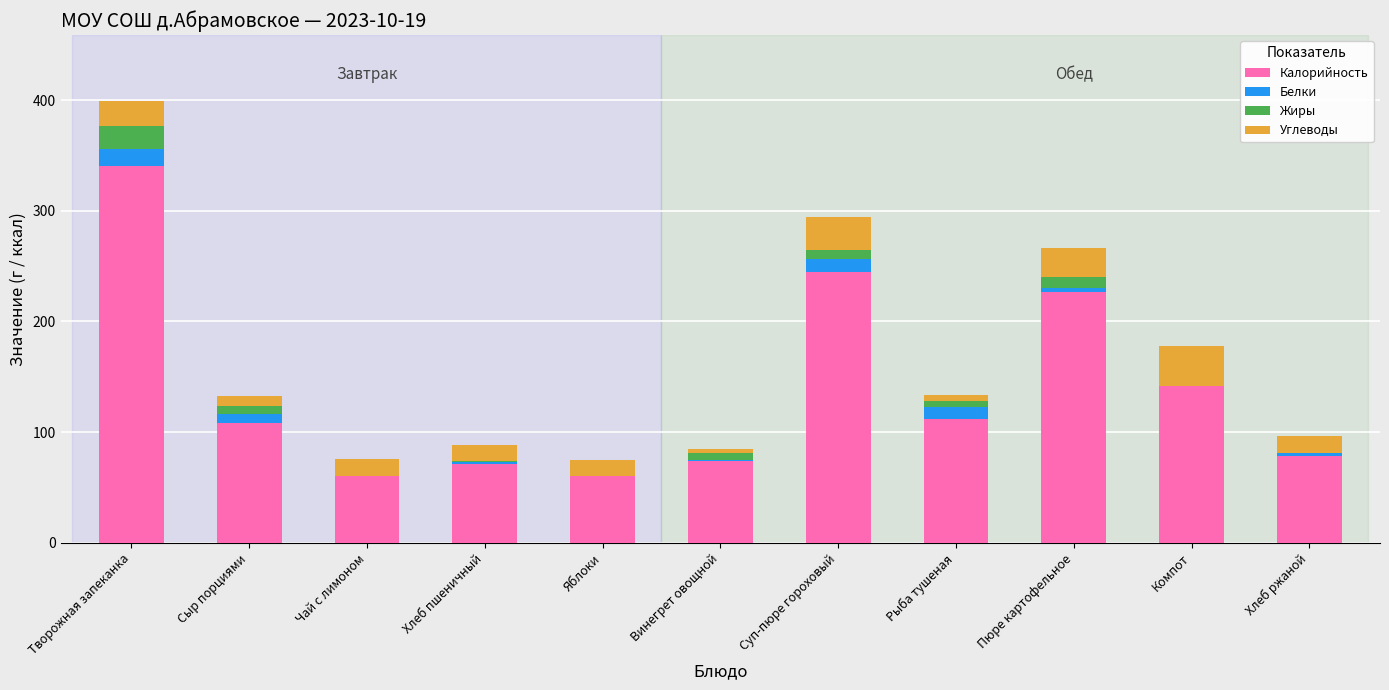

What is the total value across all series at Компот?

177.8